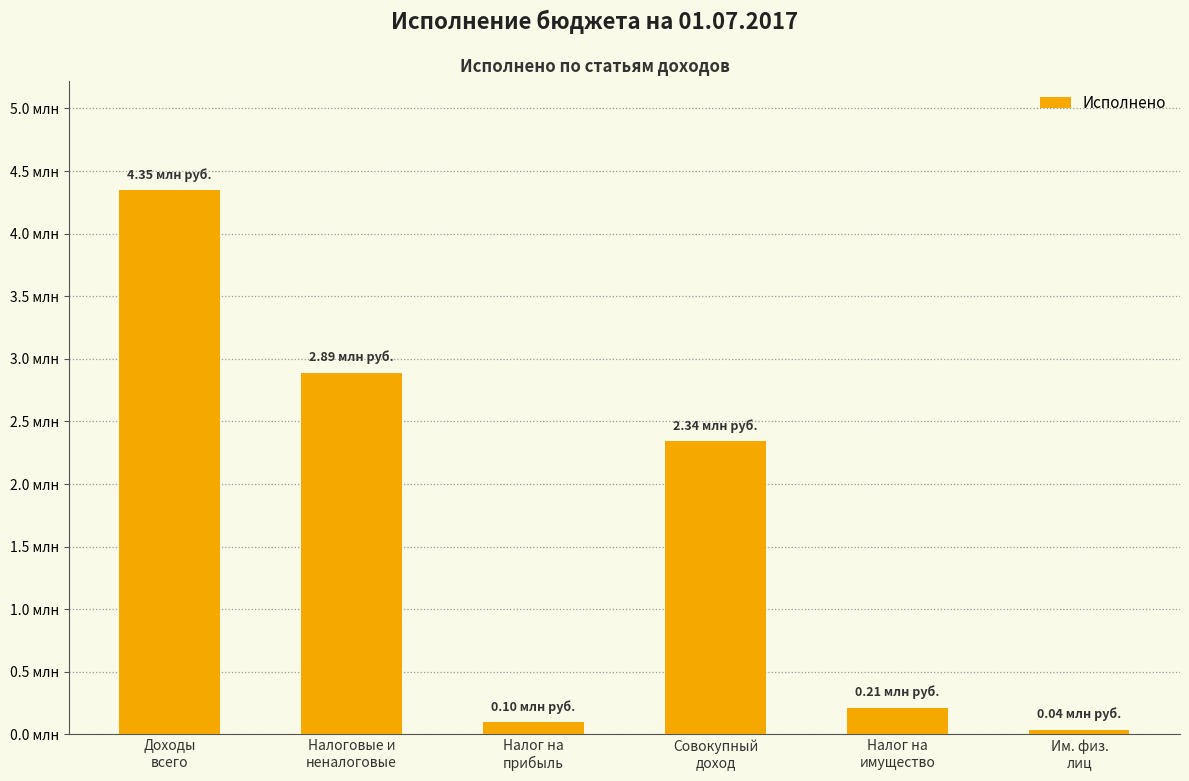

At which label is the value closest to 2194107?

Совокупный
доход